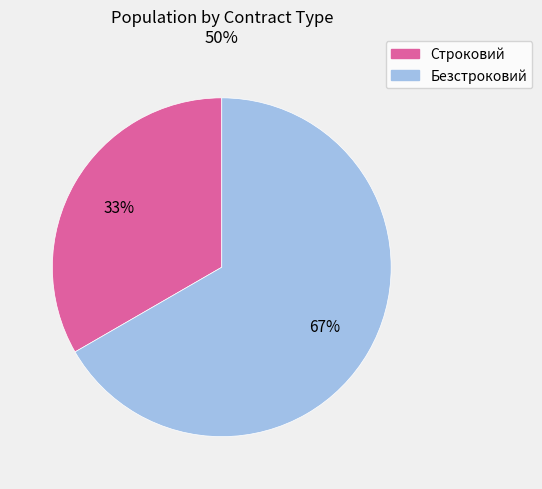

The Строковий slice represents 33% of the pie. True or false?

True